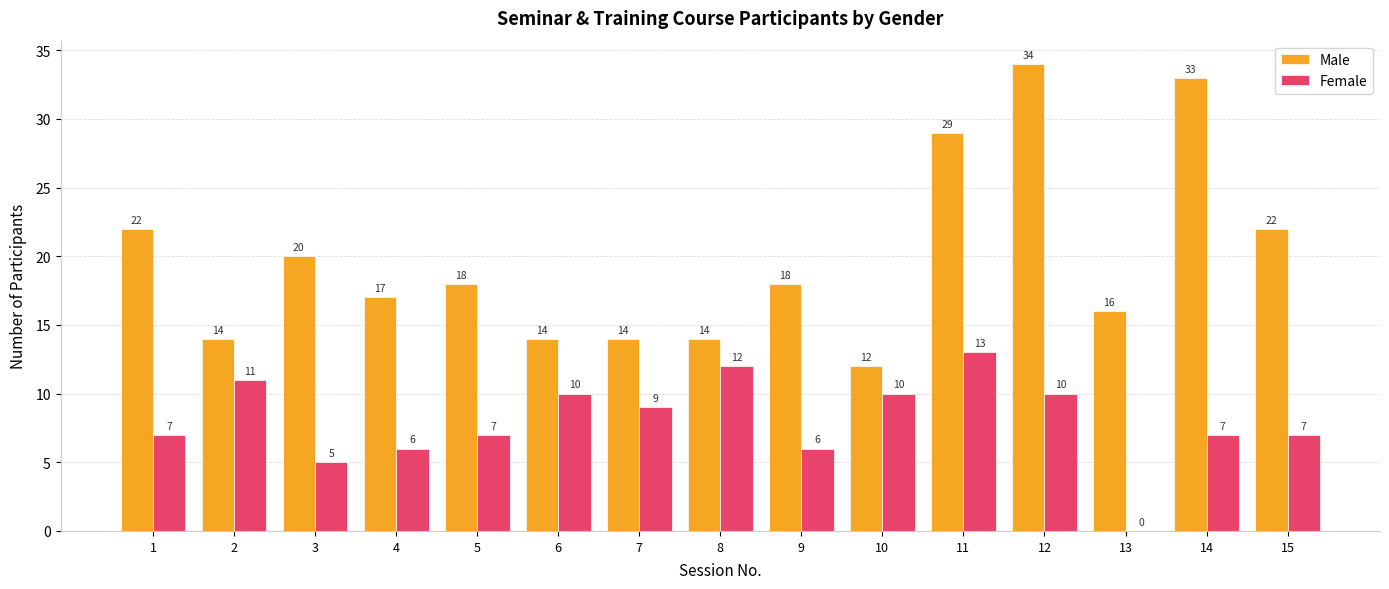

What is the maximum value shown in the chart?

34